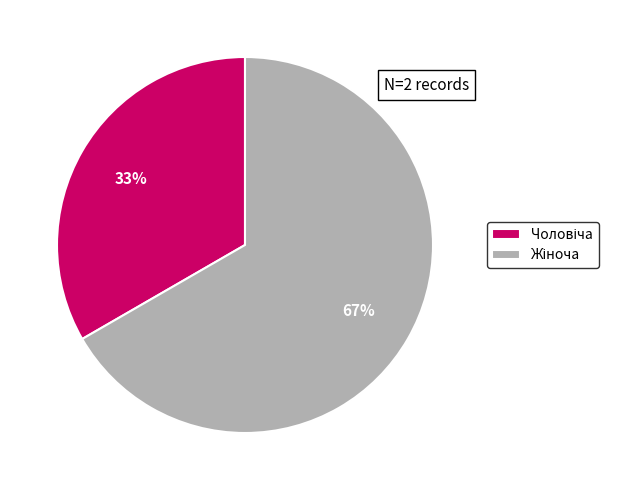

To the nearest percent, what is the average slice percentage?

50%